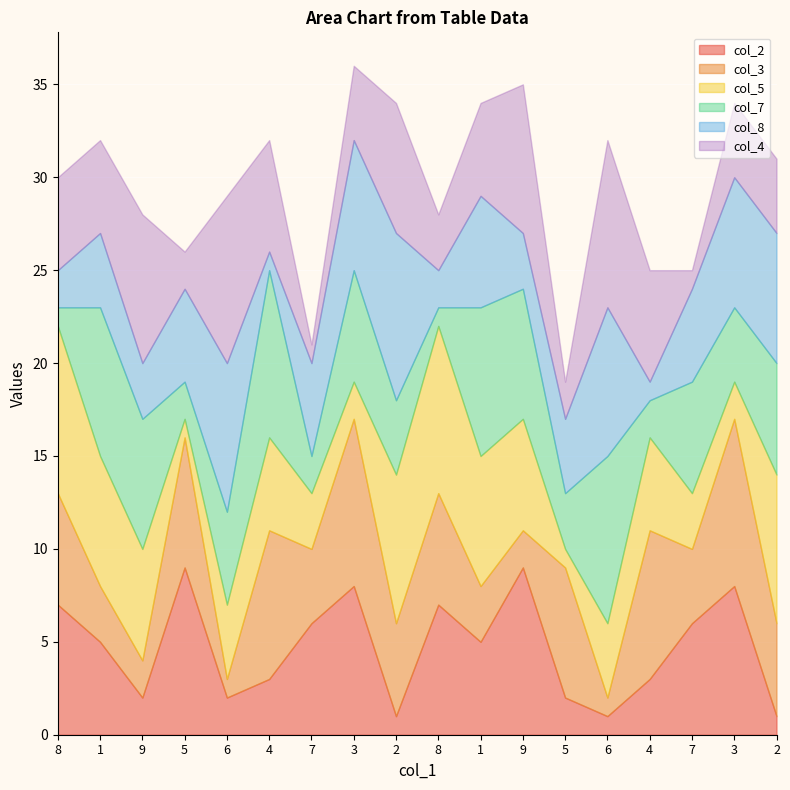

Count the col_2 values in the range 2 to 7.

11